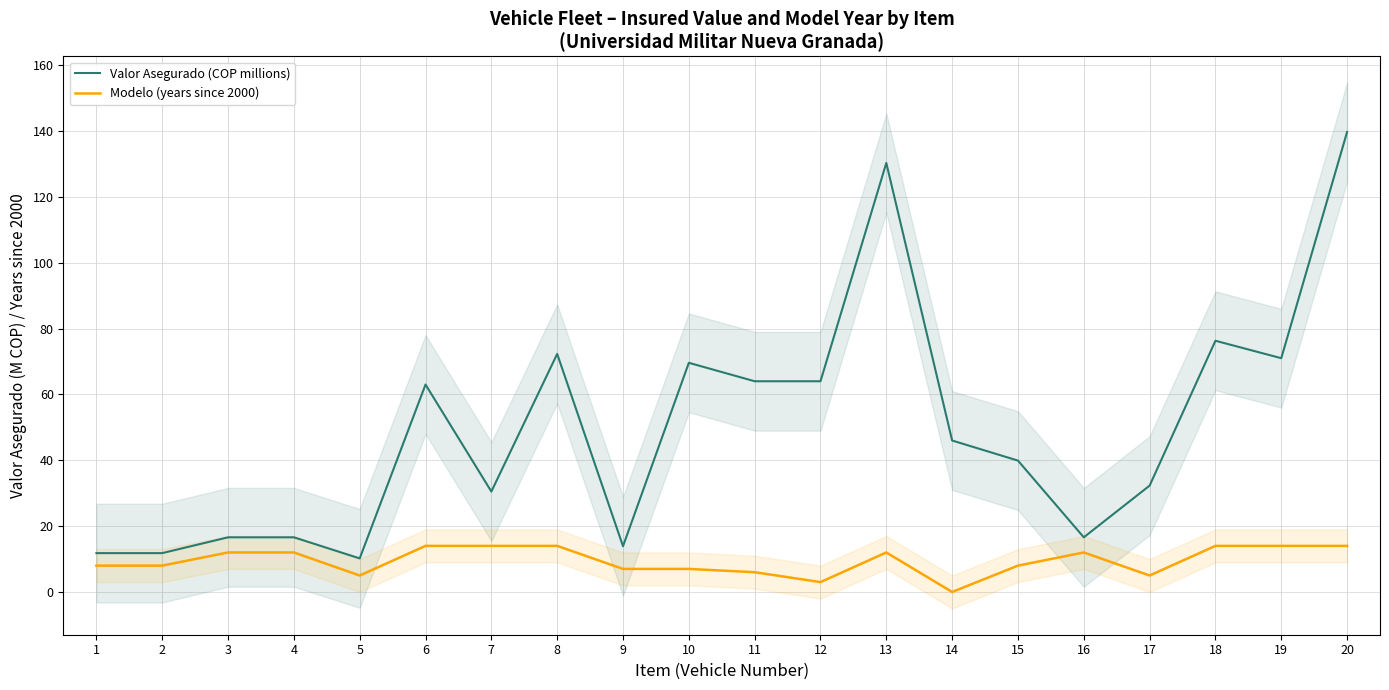

True or false: Modelo (years since 2000) and Valor Asegurado (COP millions) cross at least once.

False